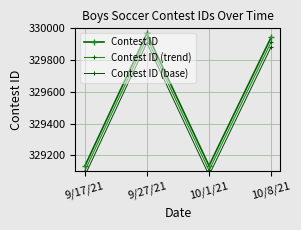

Is the value of Contest ID (base) at 10/8/21 greater than the value of Contest ID at 9/27/21?

No